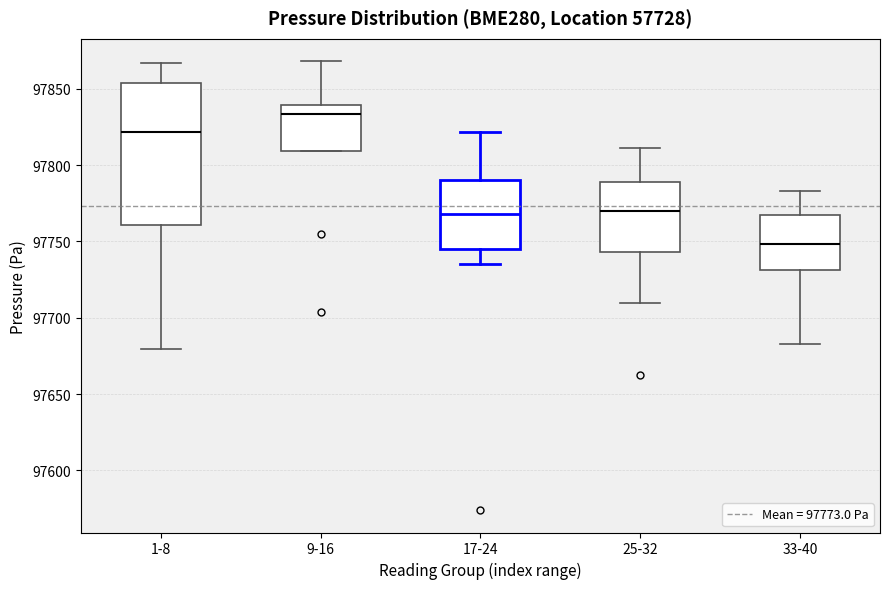

Reading left to right, transcribe this box plot: for each box, give where its median line is, the range the box spans, and where its two whiskers end, as read against the y-axis. The values are not printed on the chart, so give them approximately, as read against the axis.

1-8: median 97820, box 97760 to 97855, whiskers 97680 to 97865
9-16: median 97835, box 97810 to 97840, whiskers 97810 to 97870
17-24: median 97770, box 97745 to 97790, whiskers 97735 to 97820
25-32: median 97770, box 97745 to 97790, whiskers 97710 to 97810
33-40: median 97750, box 97730 to 97765, whiskers 97685 to 97785